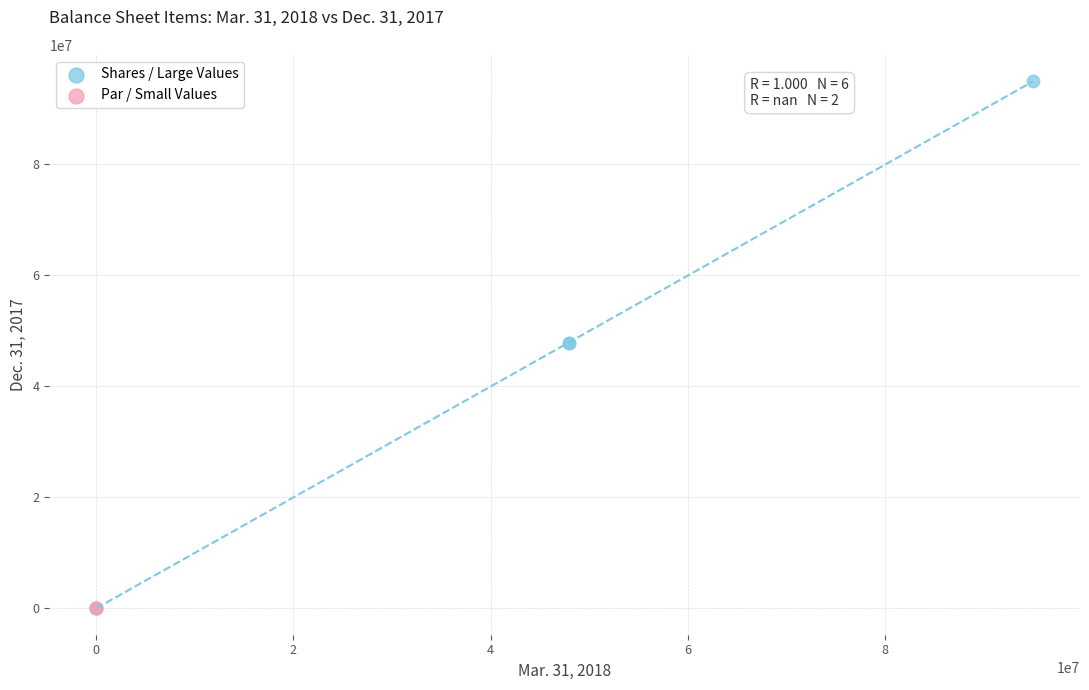

What are all the series names shown in the legend?

Shares / Large Values, Par / Small Values